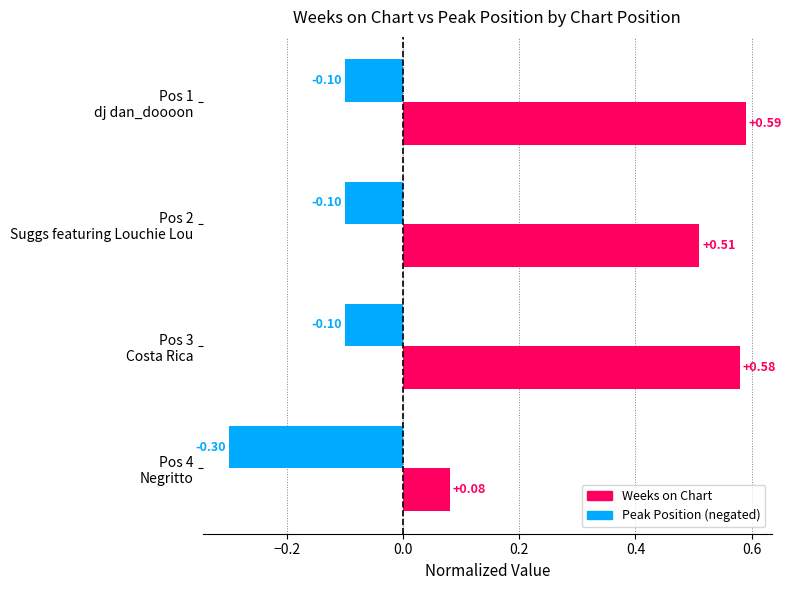

Which category has the lowest value across all series?

Pos 4
Negritto